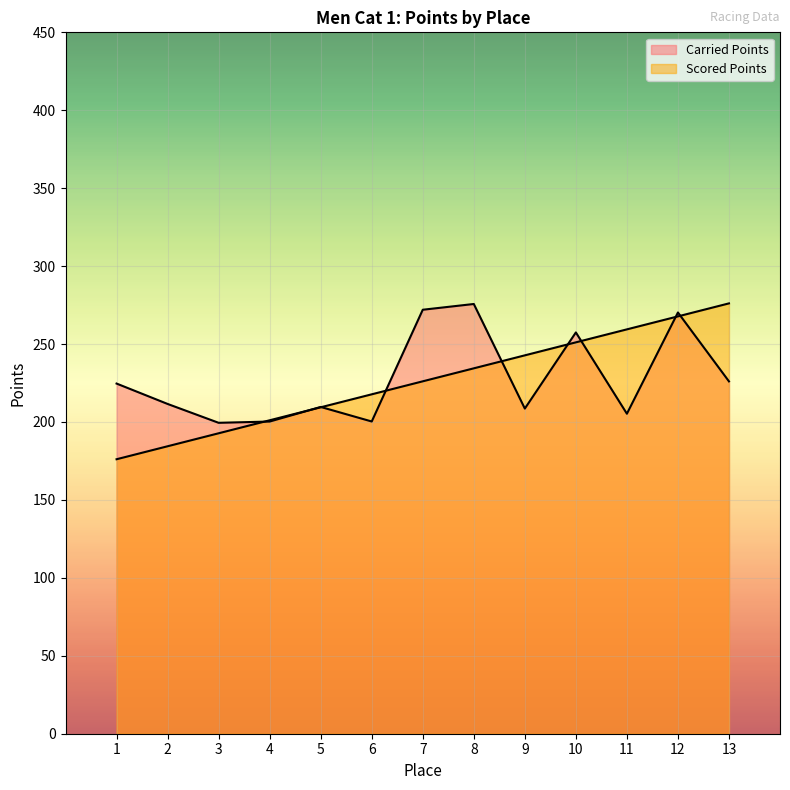

What is the average value of the Scored Points series?

226.1